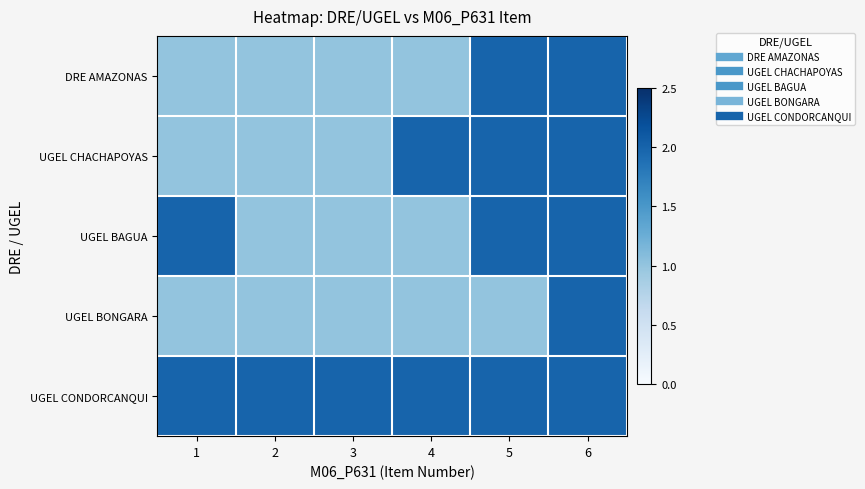

What is the spread (max minus min) of values at 3?

1